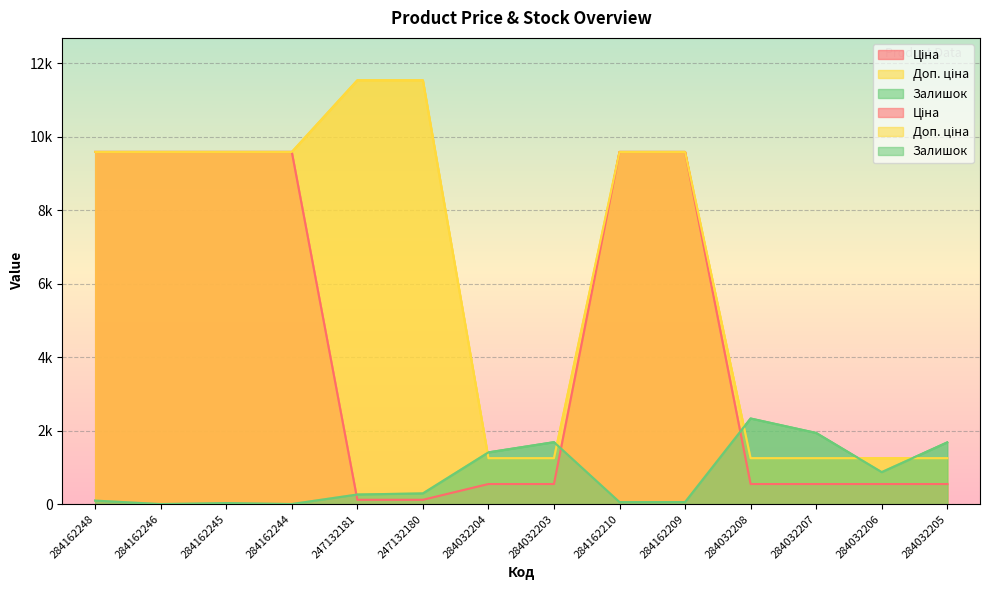

Count the number of data series in this chart.

3